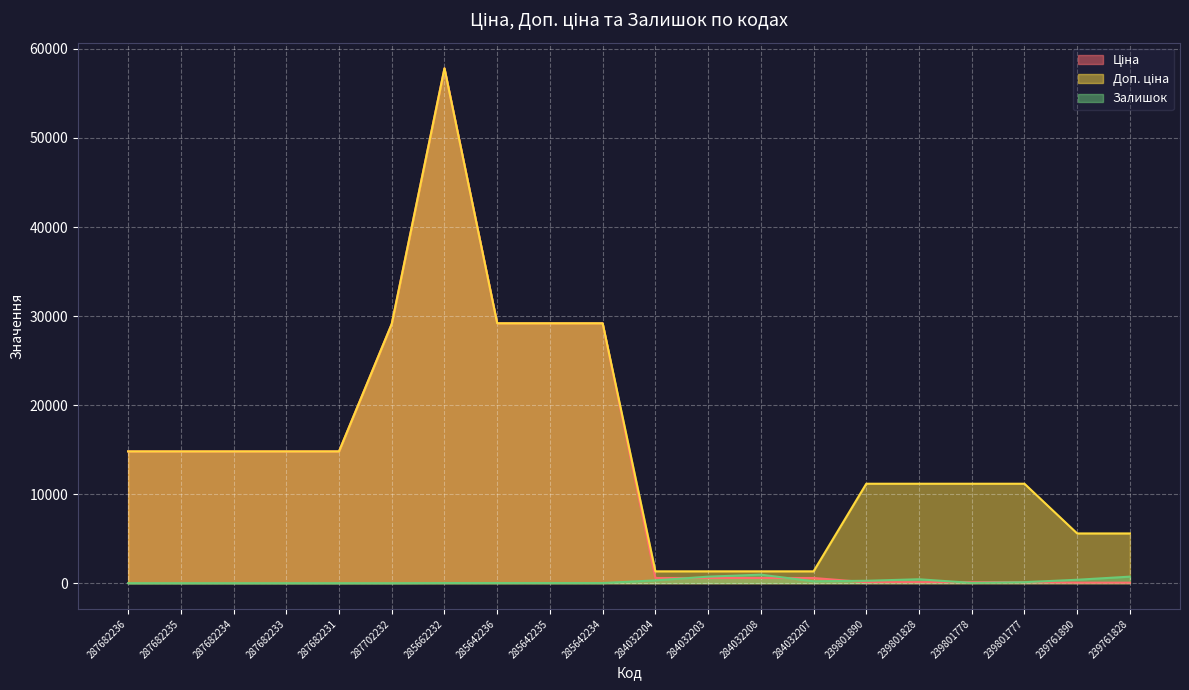

In Ціна, how many points are higher than both neighbors (excluding endpoints)?

1